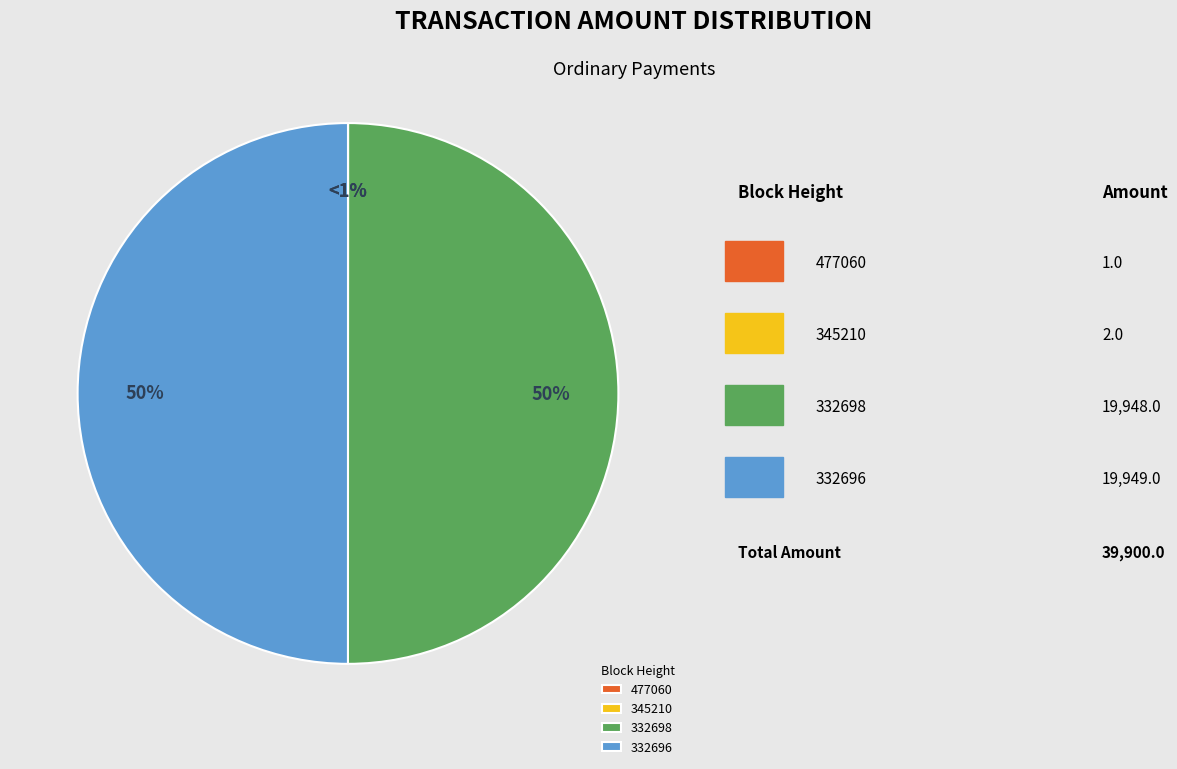

Combined, do 345210 and 477060 account for over 50%?

No